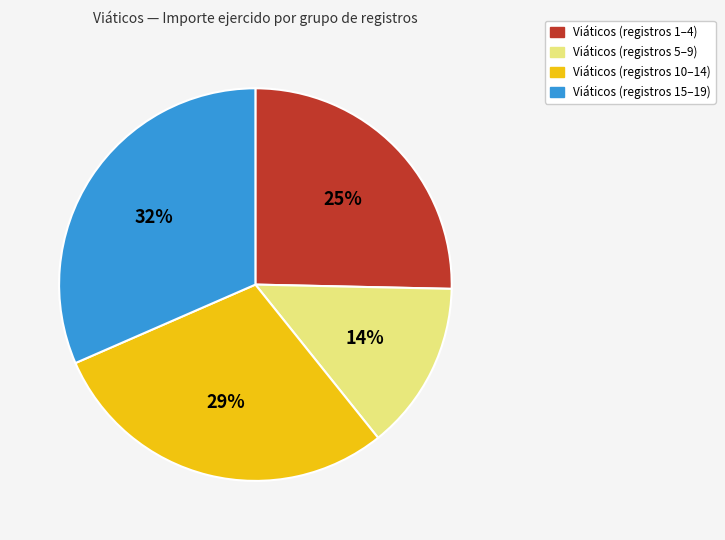

Does any single category account for the majority?

No